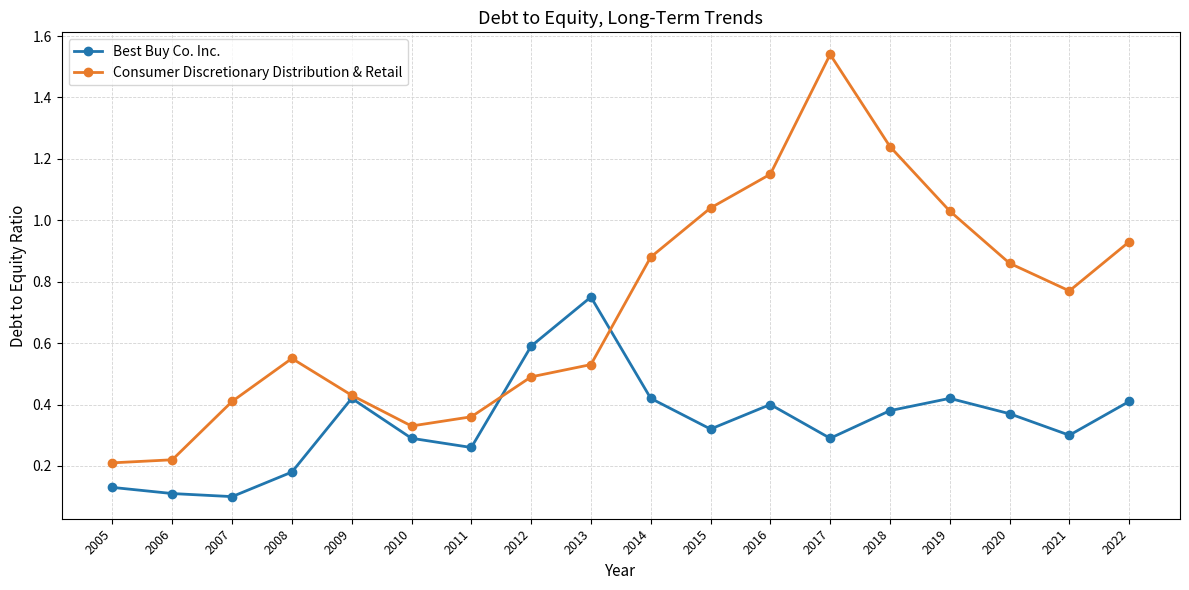

List the series in order of their peak value, highest first.

Consumer Discretionary Distribution & Retail, Best Buy Co. Inc.